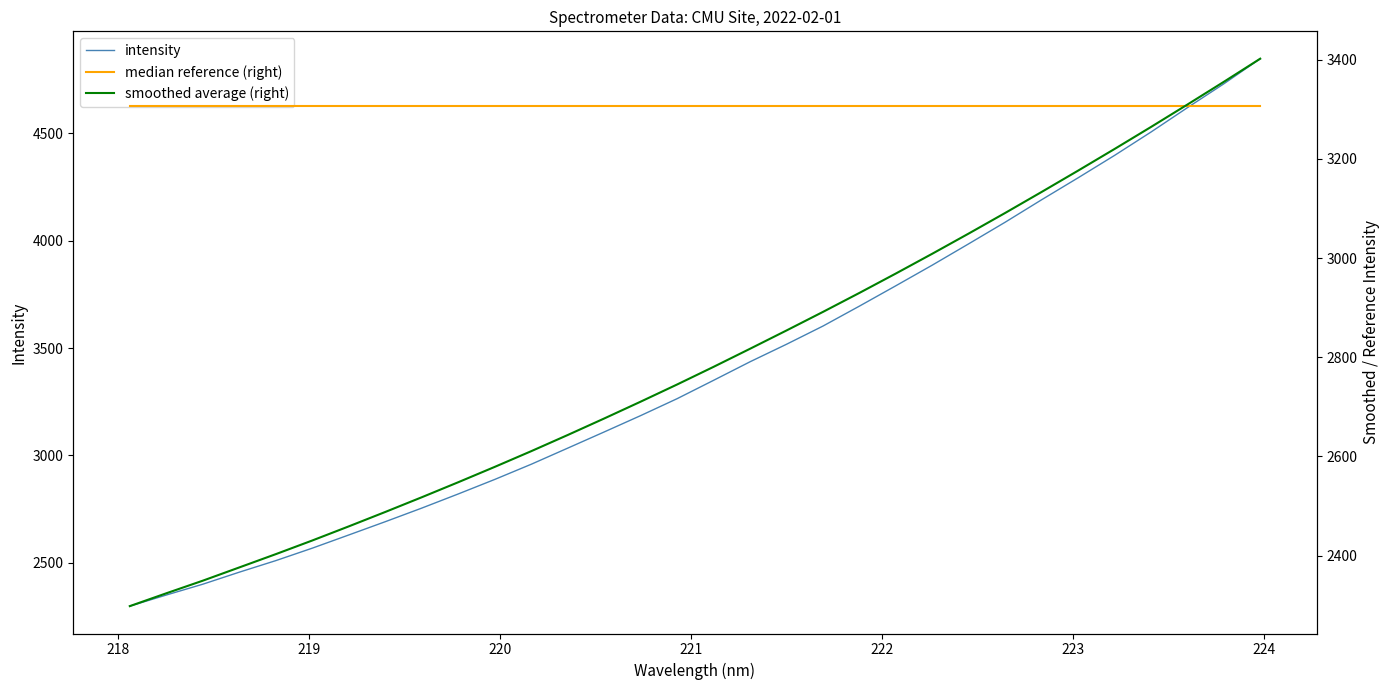

What is the smallest value displayed?

2298.4